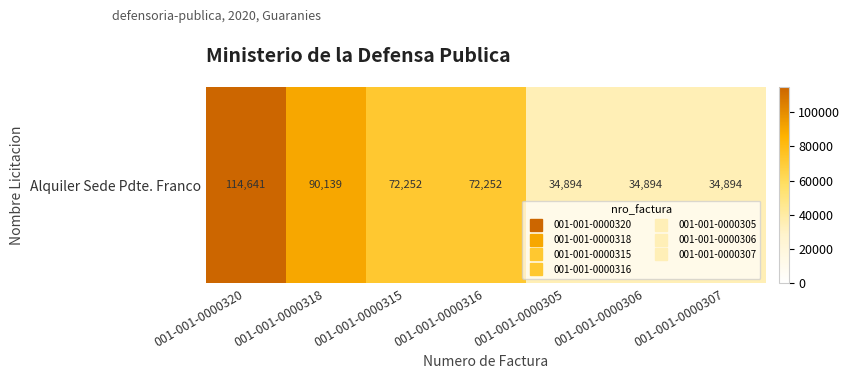

At which category does the chart reach its peak across all series?

001-001-0000320